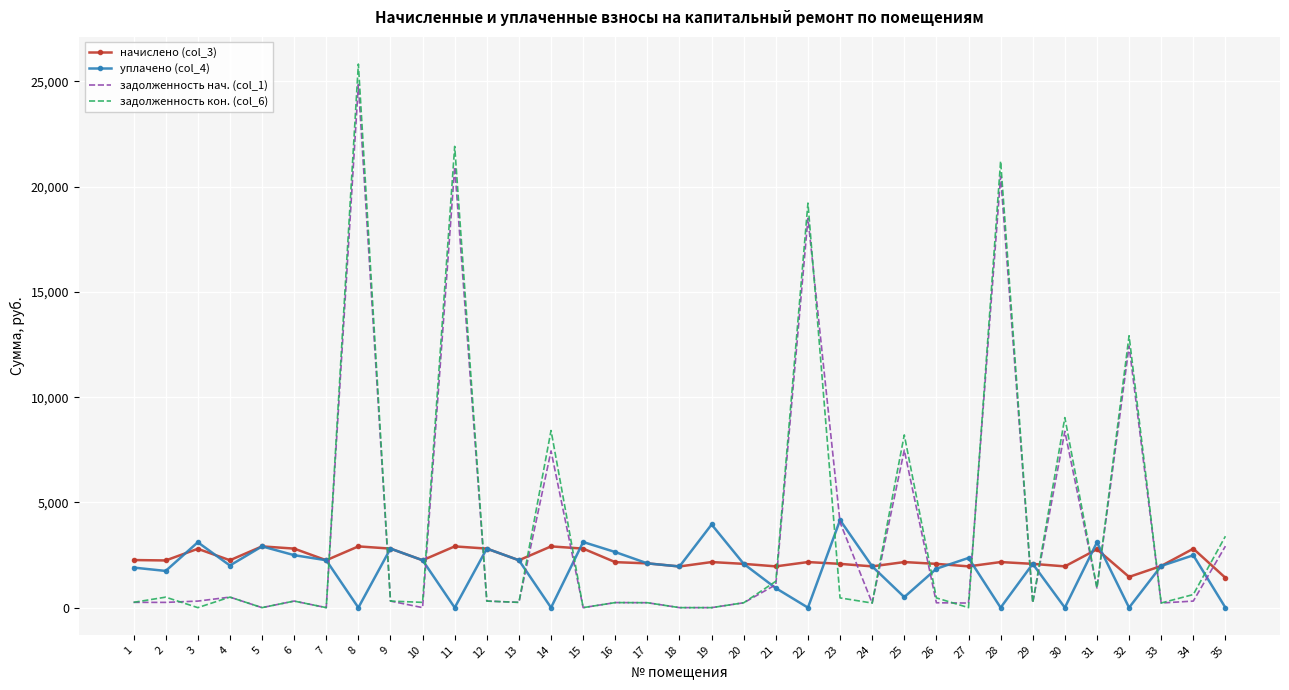

True or false: уплачено (col_4) has a value of 886.8 at 4.

False